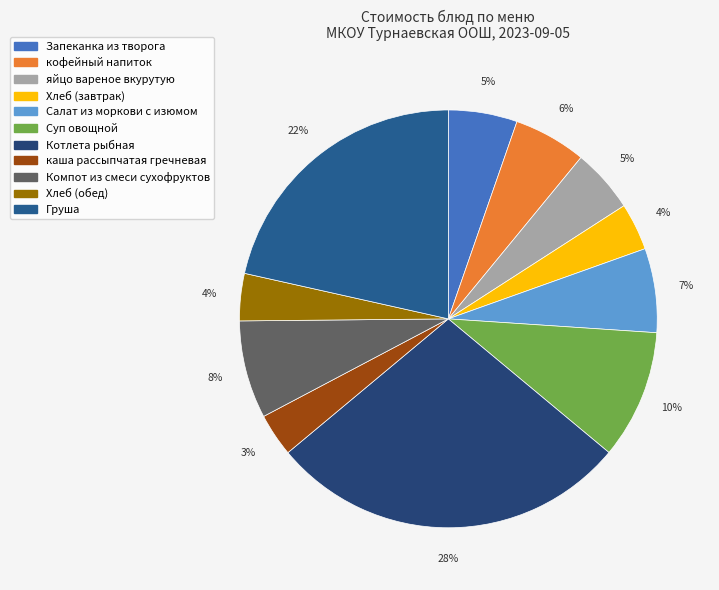

The Котлета рыбная slice represents 39% of the pie. True or false?

False